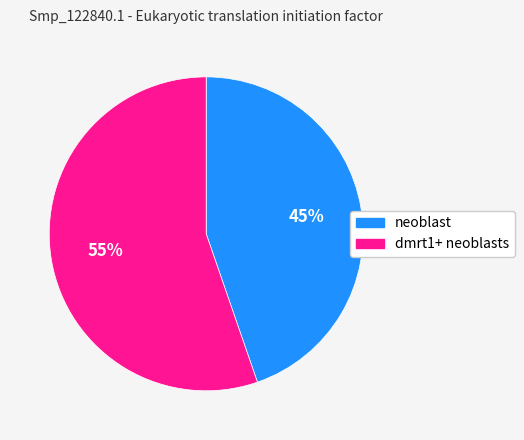

Is neoblast the majority of the pie?

No